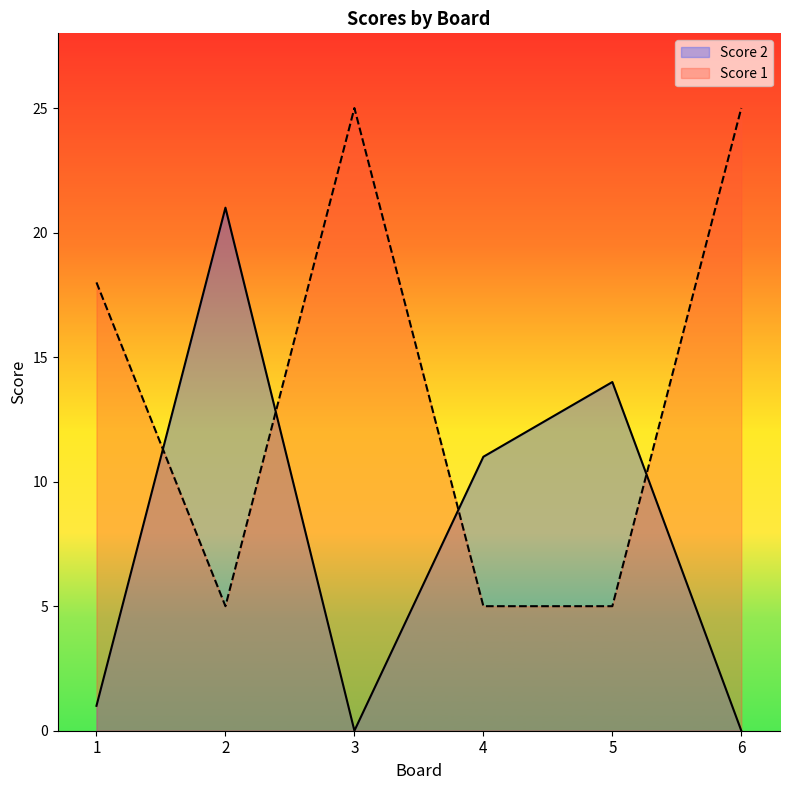

Rank the series by their average value, from highest to lowest.

Score 1, Score 2